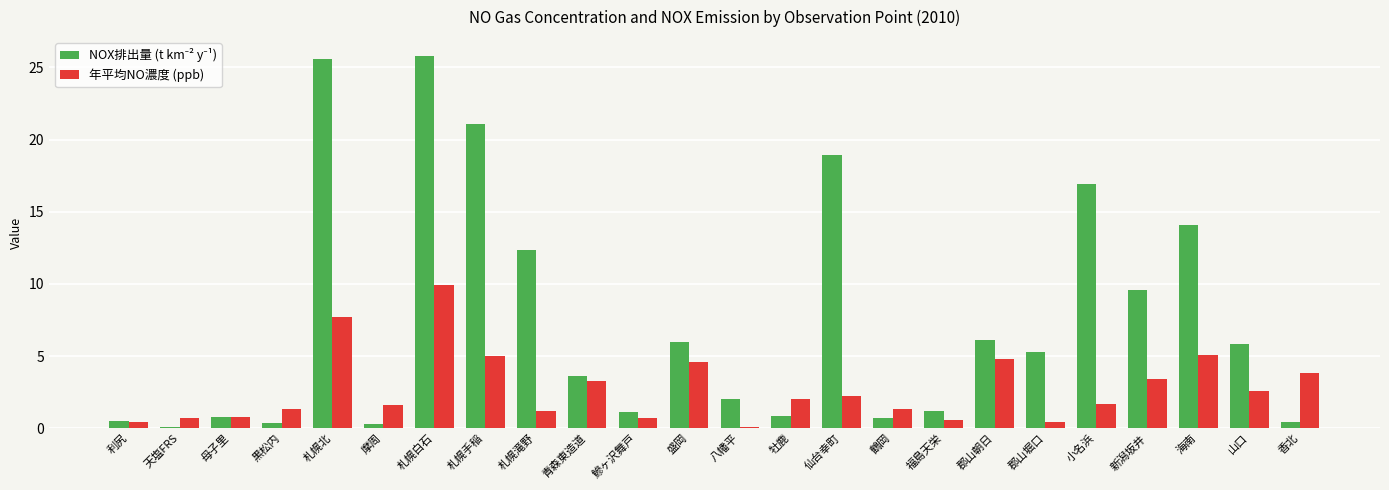

What is the difference between the highest and lowest values at 香北?

3.3